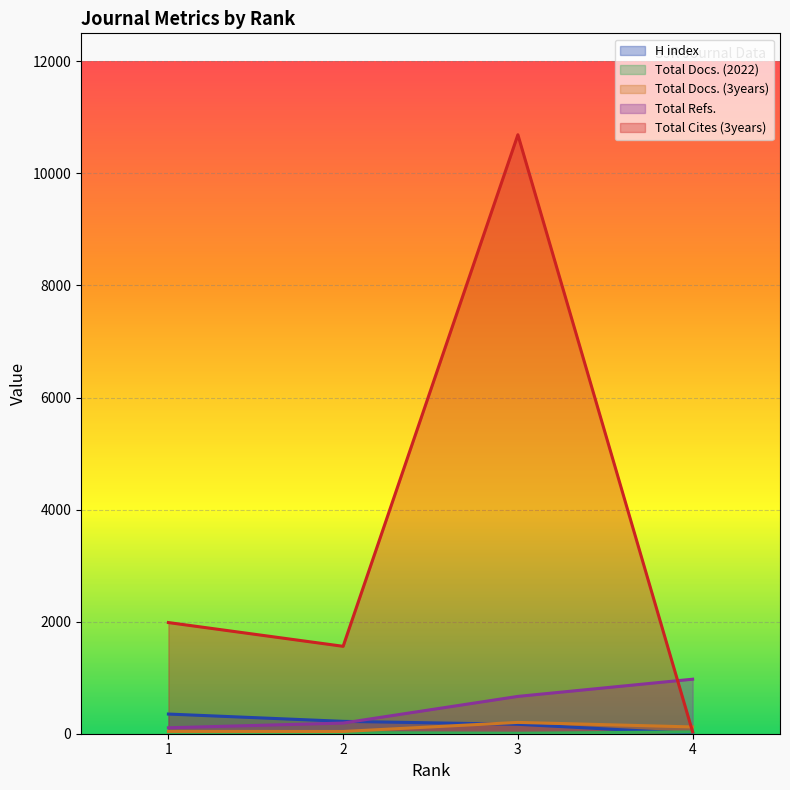

The value of Total Docs. (3years) at 1 is 41. True or false?

True